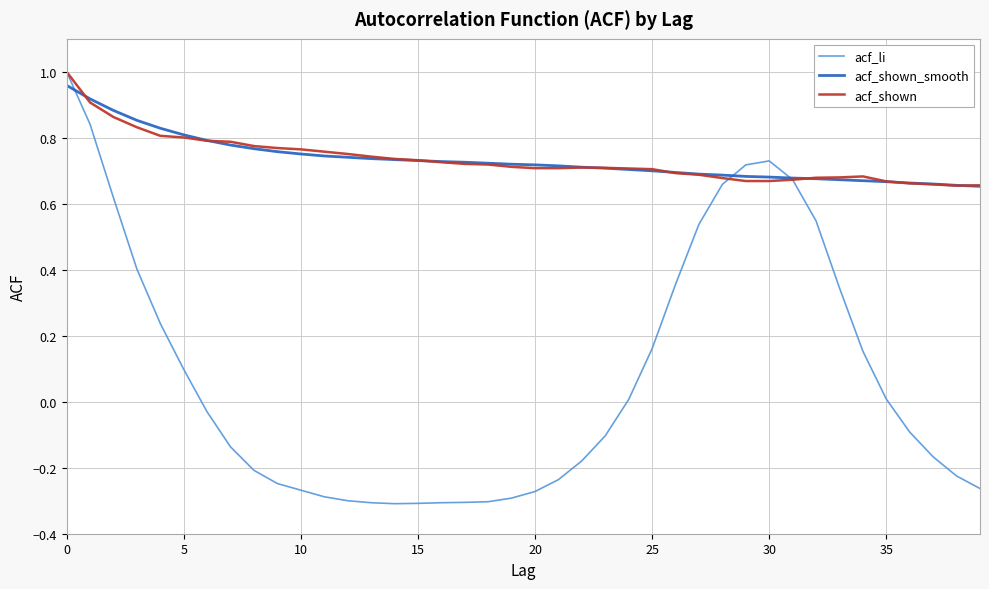

Does the chart display data point markers on the line(s)?

No